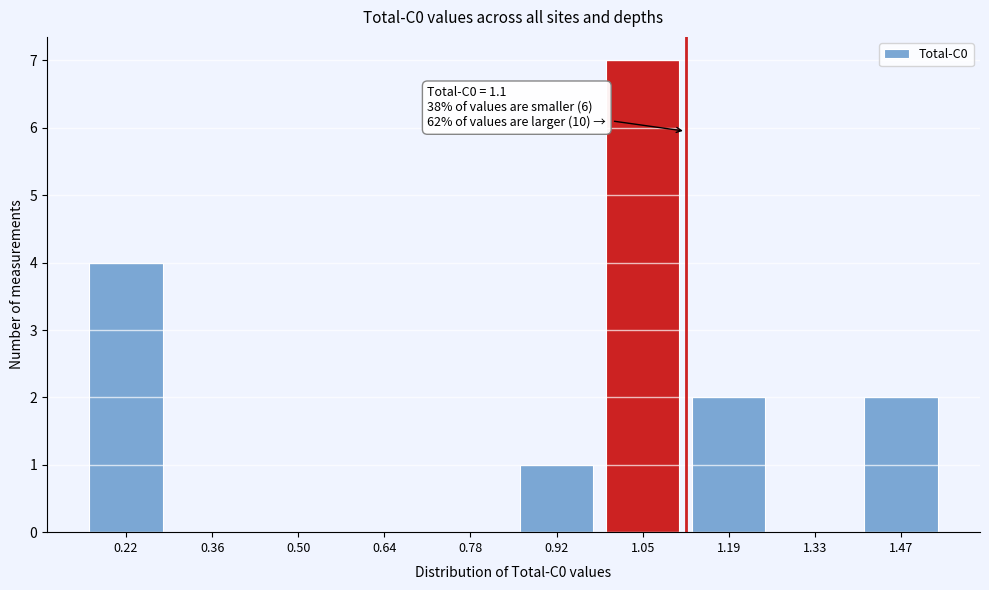

Reading left to right, list all the values displayed in this chart.

0.22=4	0.36=0	0.50=0	0.64=0	0.78=0	0.92=1	1.05=7	1.19=2	1.33=0	1.47=2